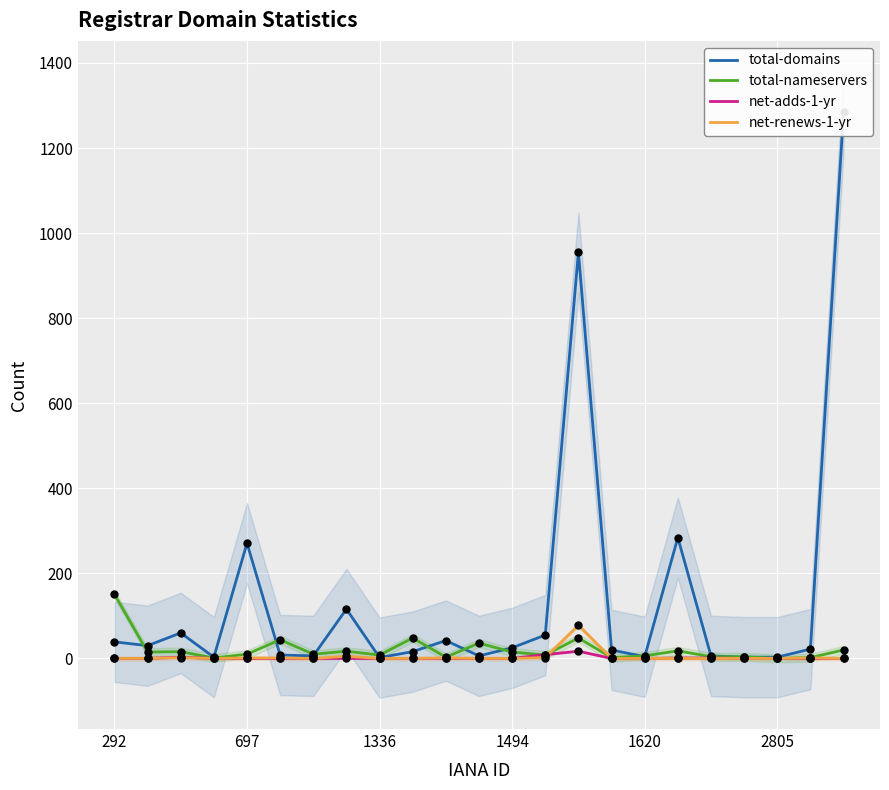

What are all the series names shown in the legend?

total-domains, total-nameservers, net-adds-1-yr, net-renews-1-yr